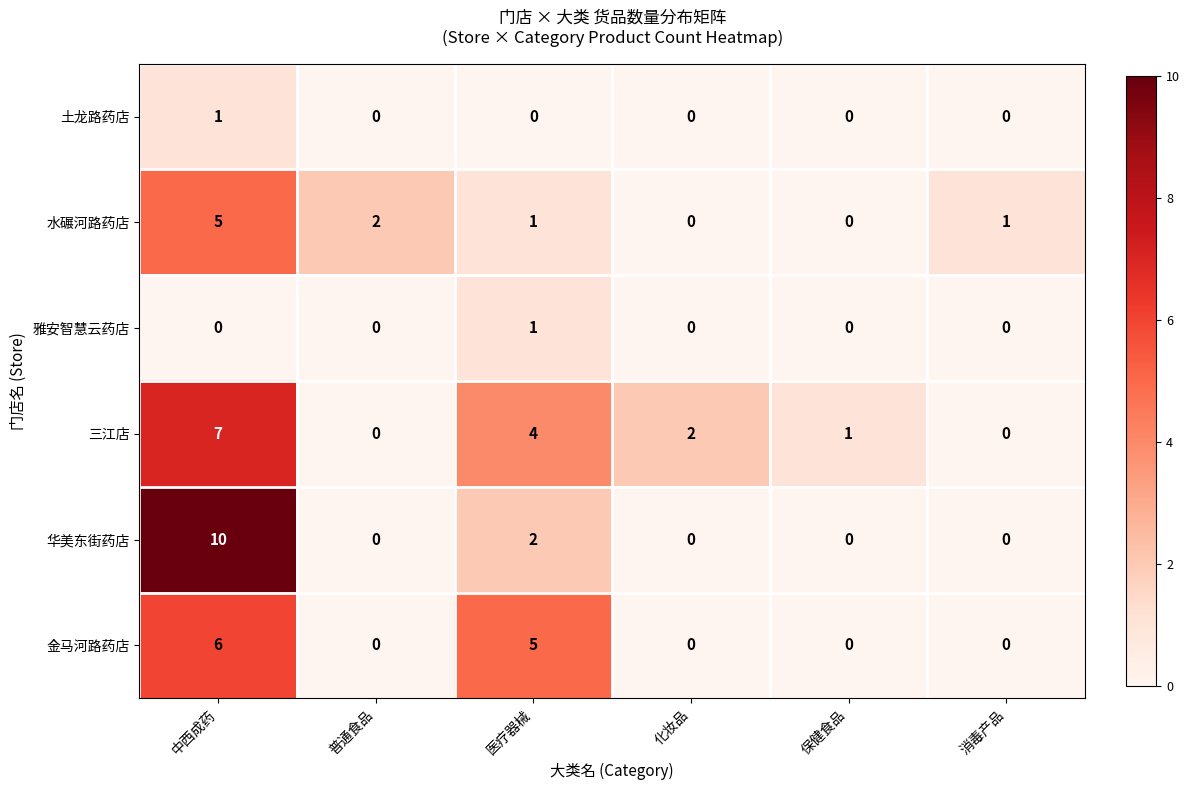

What is the maximum value for 华美东街药店?

10